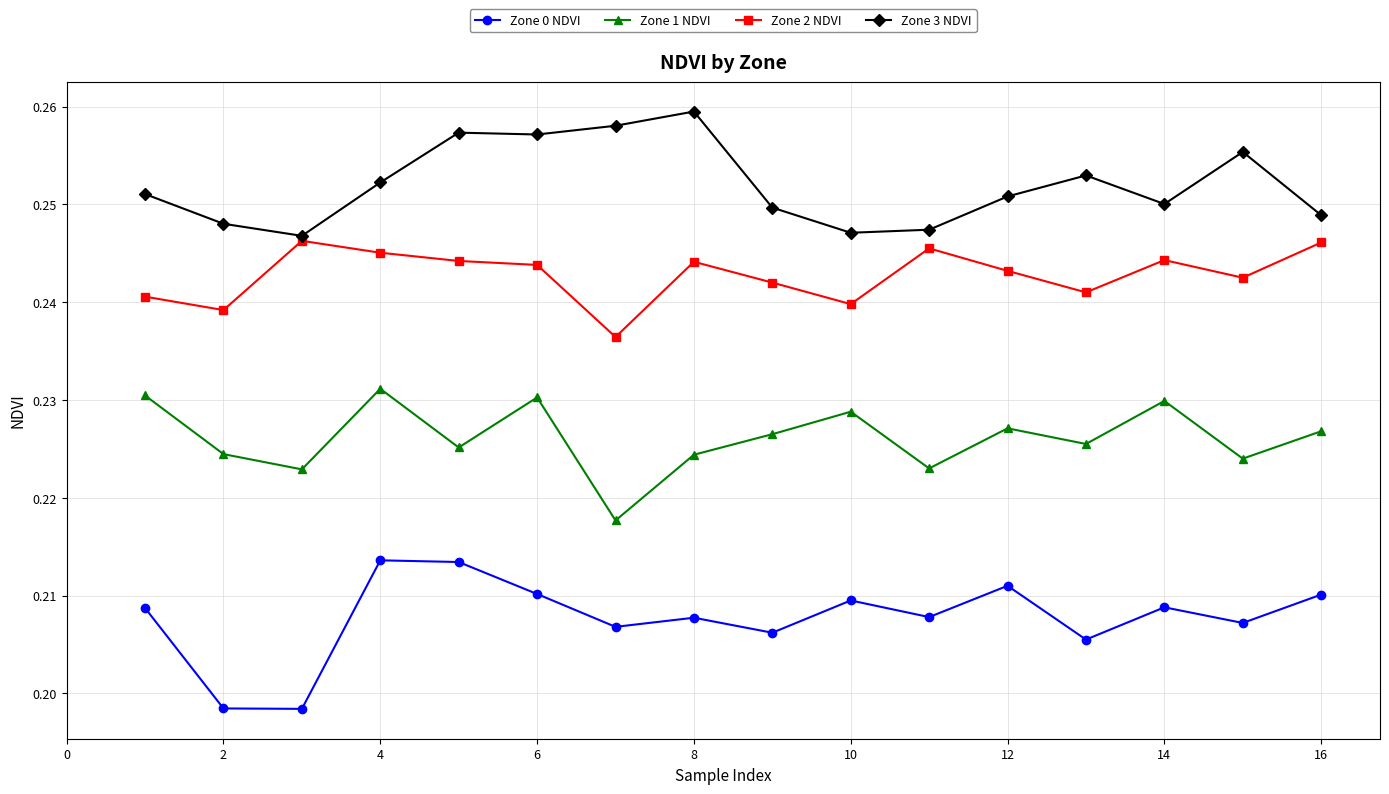

True or false: Zone 1 NDVI has more than 2 interior local peaks.

True